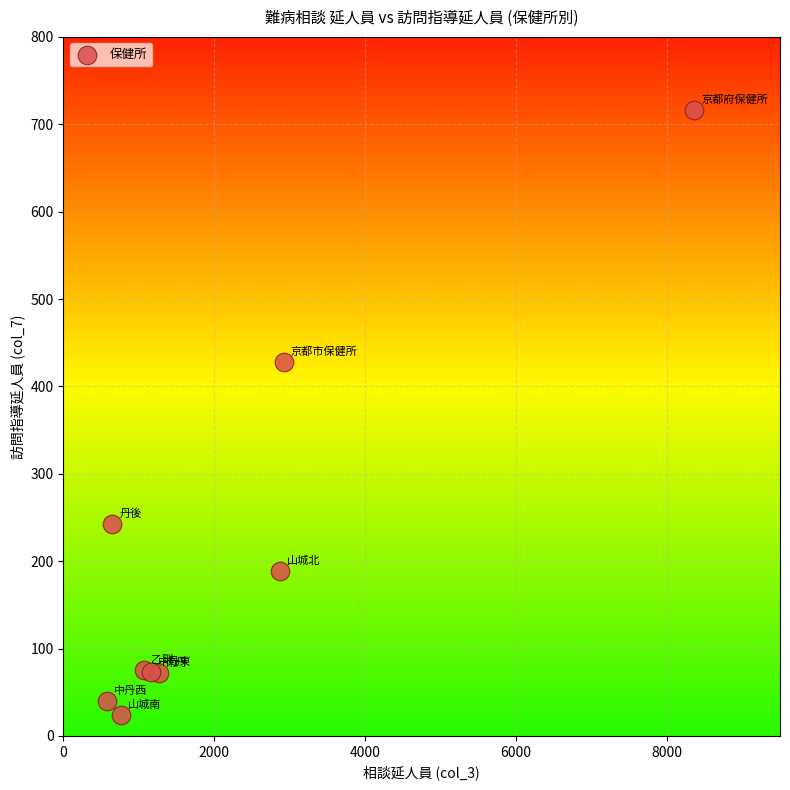

What Y value in the scatter plot is closest to 370?

428